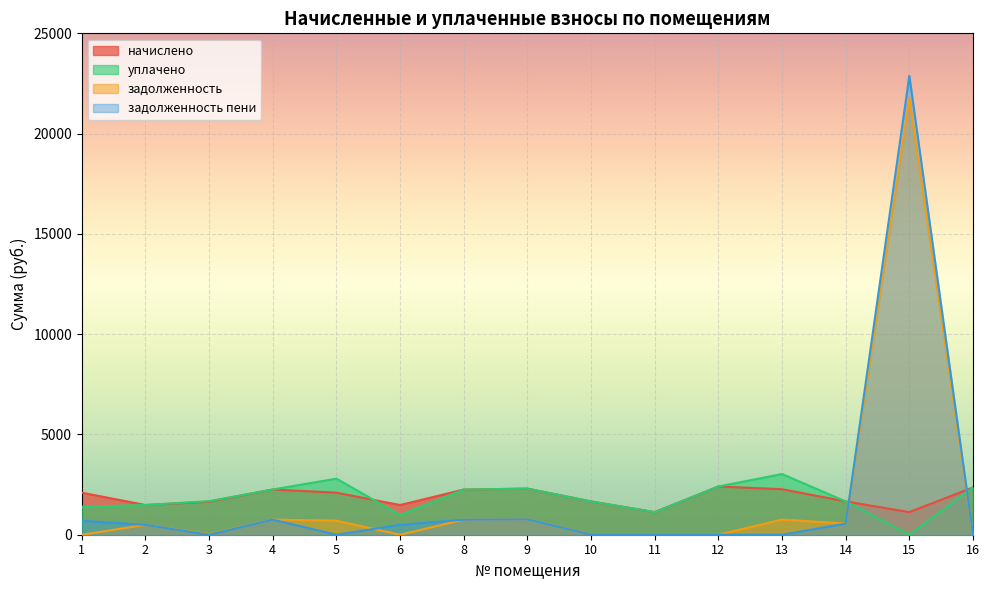

What is the difference between the second highest and second lowest values in the уплачено series?

1808.5